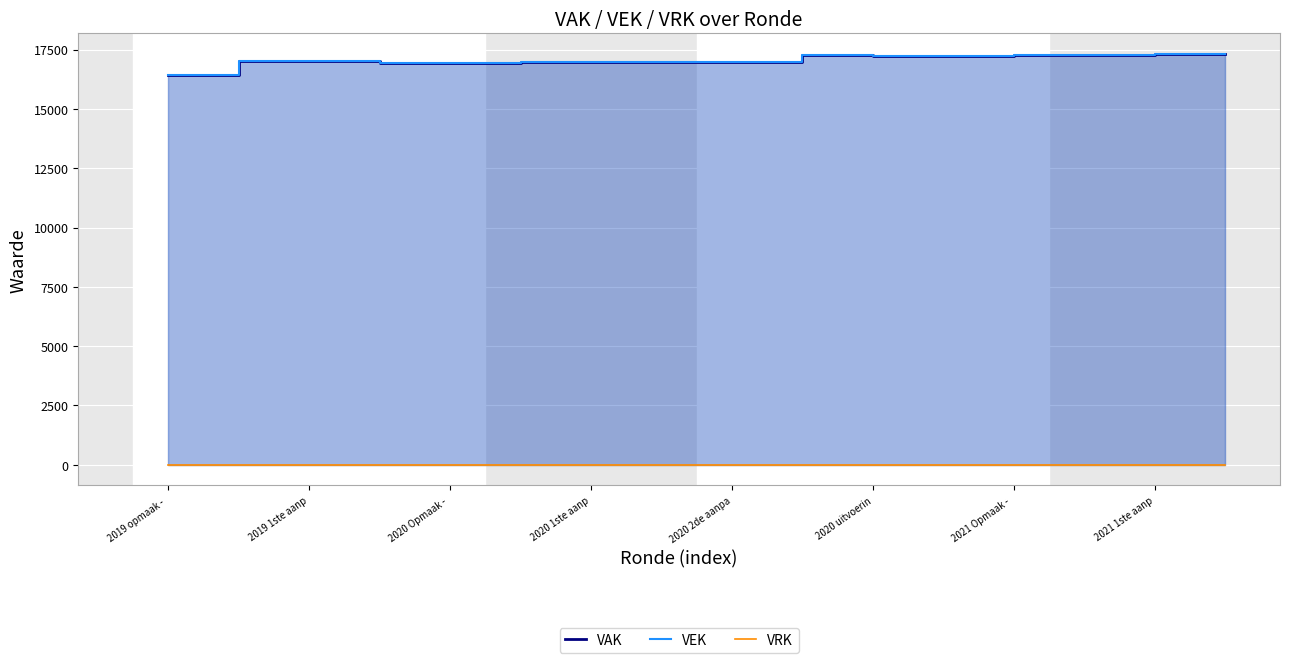

Reading left to right, what are all the values shown in this chart?

VAK: 16445	16445	17032	17032	16928	16928	16972	16972	16972	16972	17263	17207	17207	17279	17279	17311
VEK: 16445	16445	17032	17032	16928	16928	16972	16972	16972	16972	17260	17207	17207	17279	17279	17310
VRK: 0	0	0	0	0	0	0	0	0	0	0	0	0	0	0	0